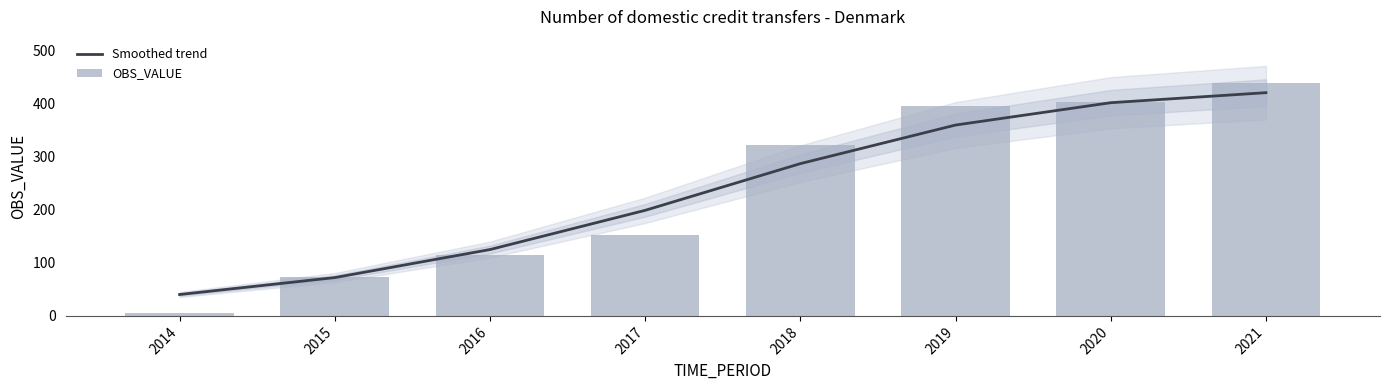

How many data points in OBS_VALUE are above 321?

4